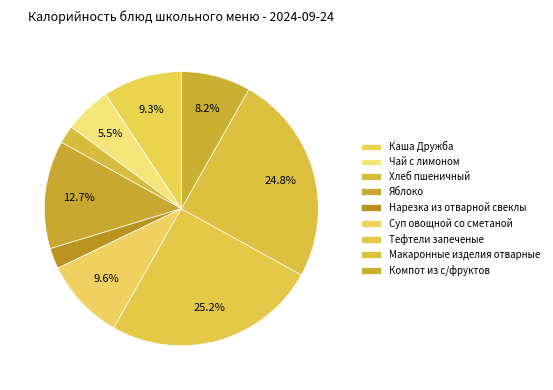

Which slice is the smallest?

Хлеб пшеничный